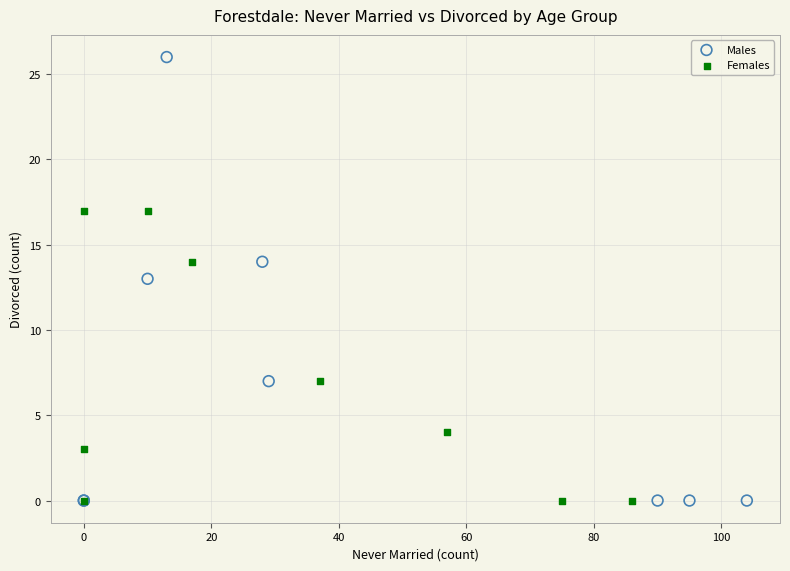

Which series contains the highest Y value?

Males